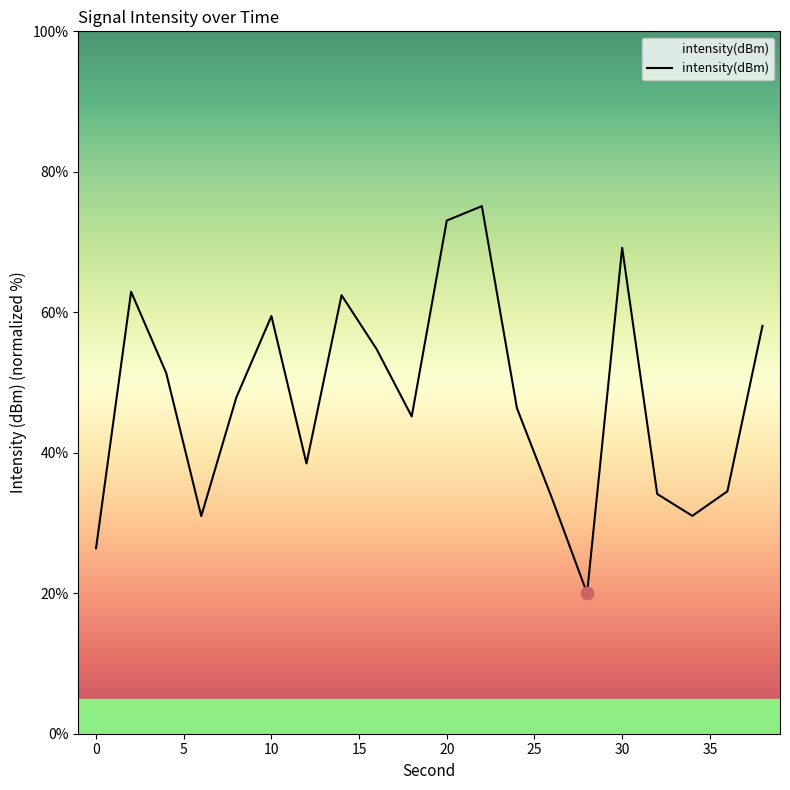

What is the greatest value displayed?

75.1